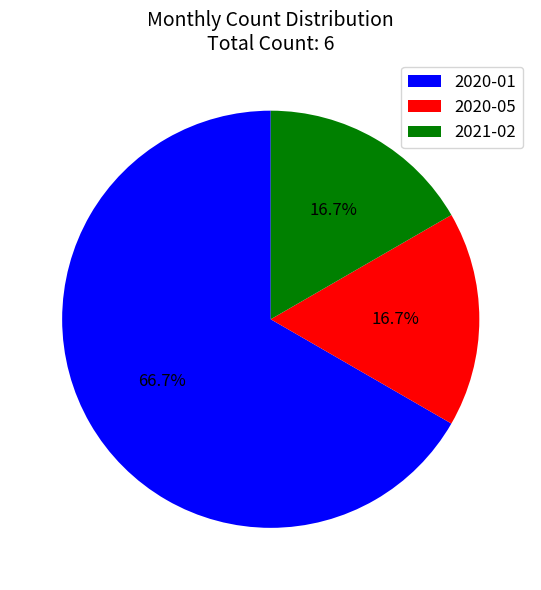

Approximately how many times larger is the value at 2020-01 compared to 2021-02?

4.0